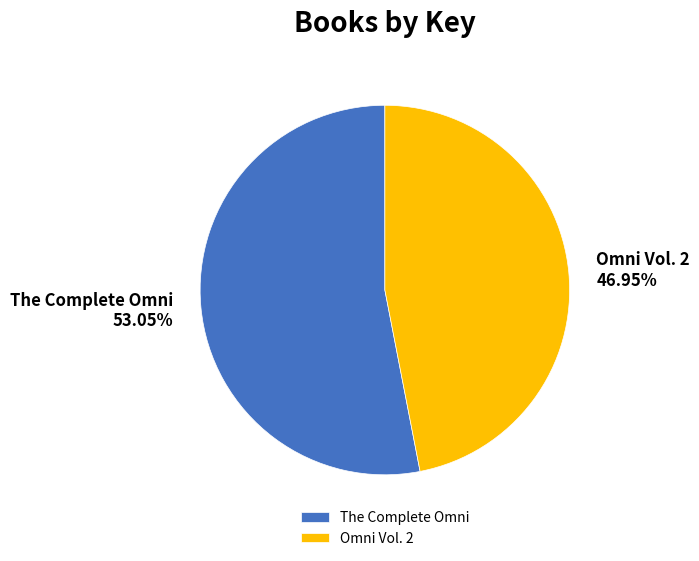

Between The Complete Omni and Omni Vol. 2, which is larger?

The Complete Omni